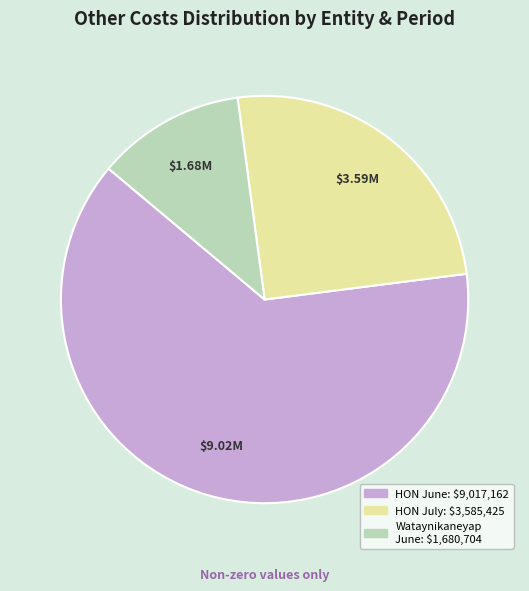

Does any single category account for the majority?

Yes